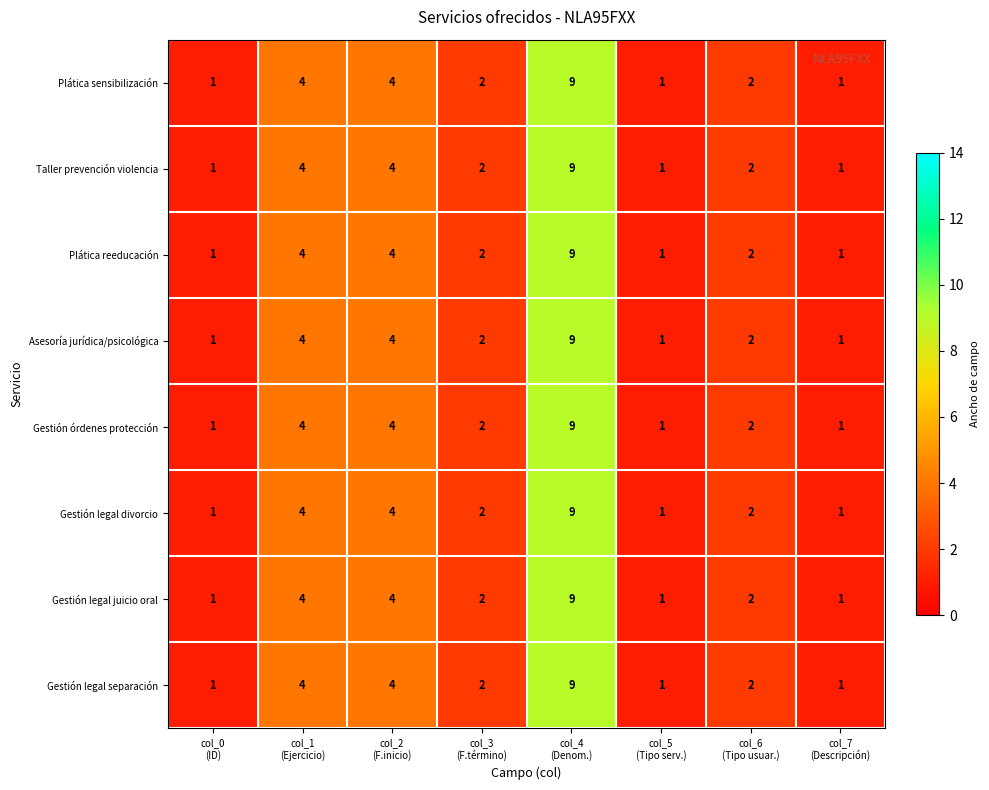

How many series are shown in this chart?

8